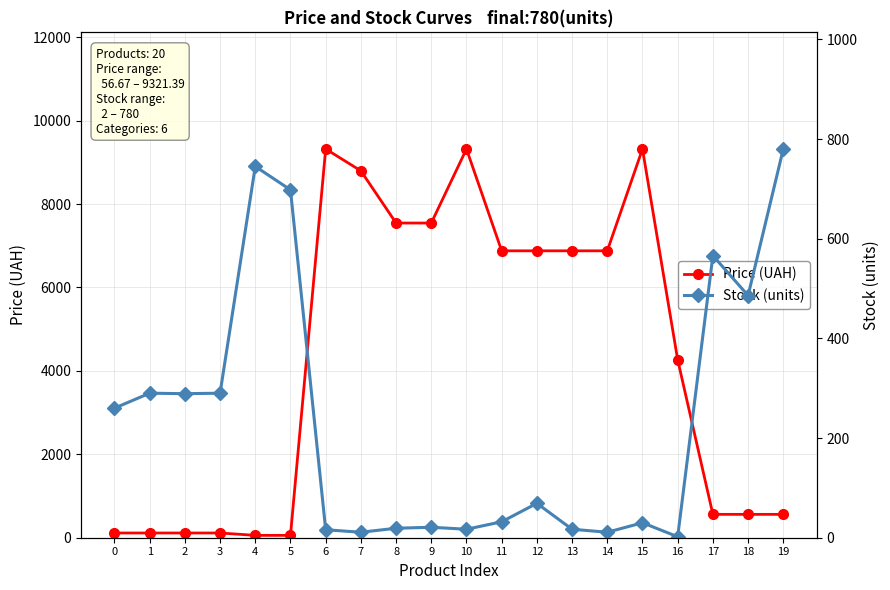

Between 5 and 6, which series saw the biggest shift?

Price (UAH)